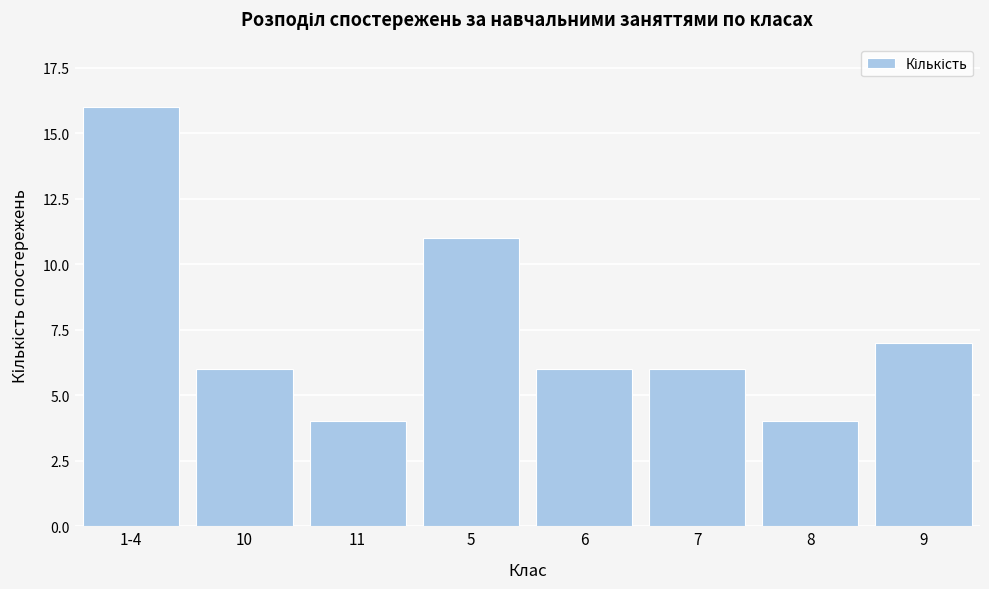

Reading left to right, what are all the values shown in this chart?

16	6	4	11	6	6	4	7